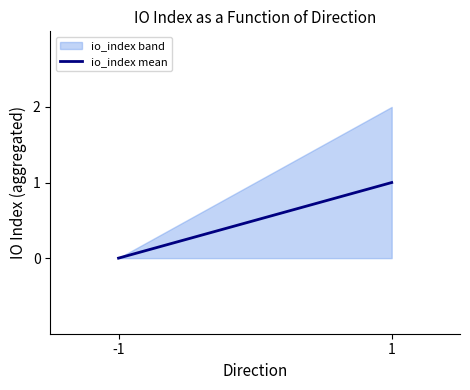

How many positive values are there?

1